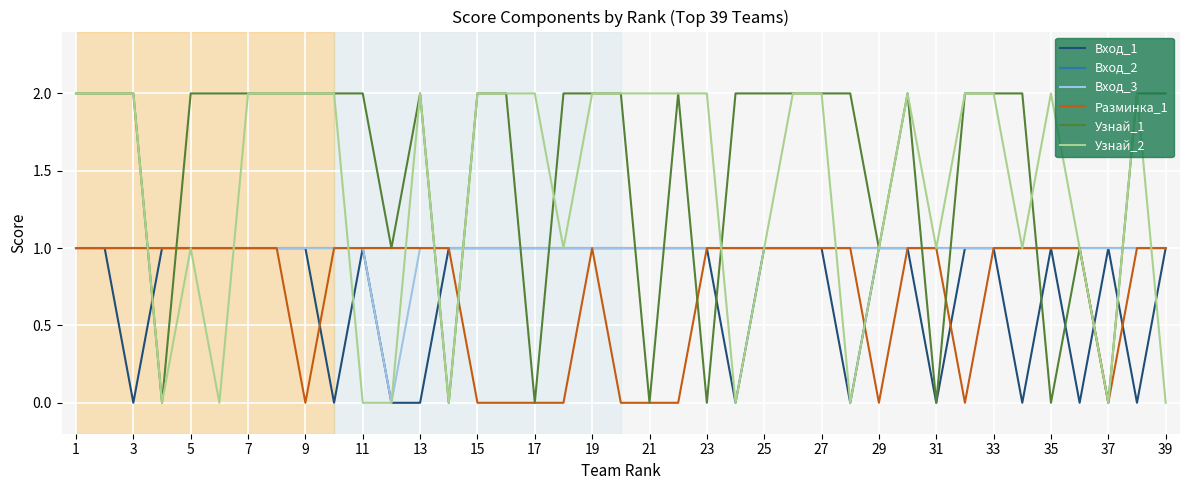

Which series has the largest total across all categories?

Узнай_1